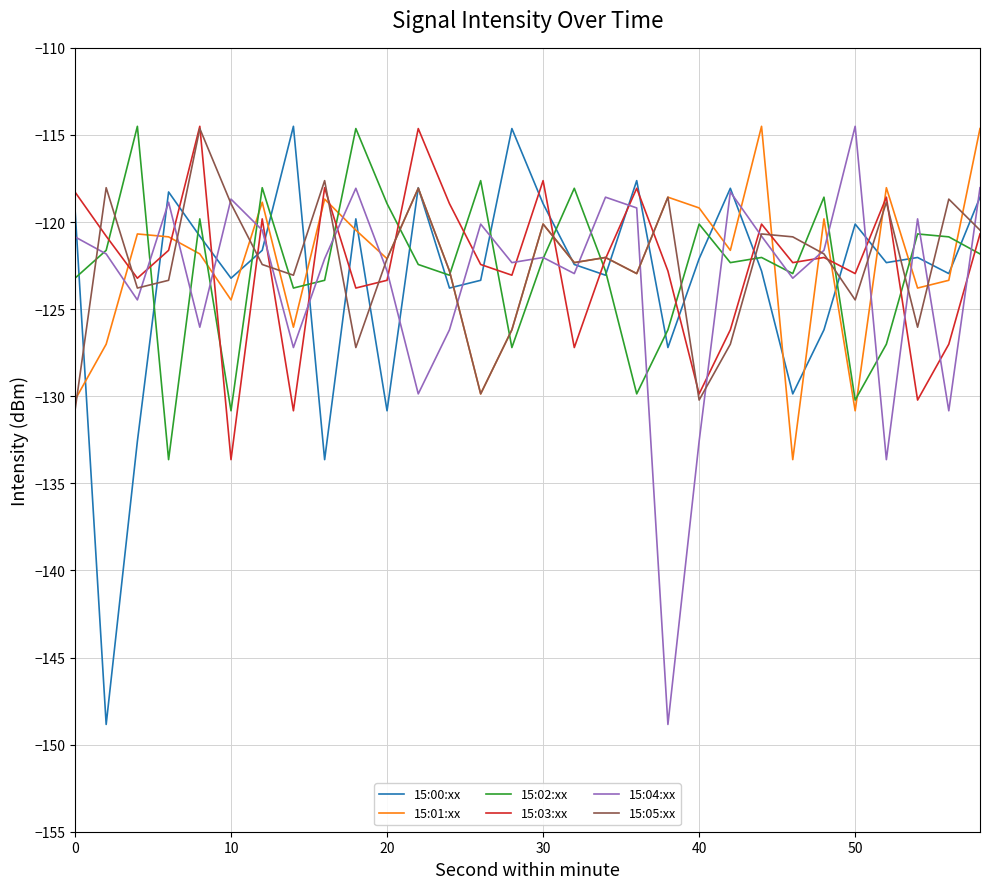

True or false: 15:01:xx and 15:04:xx intersect in this chart.

True